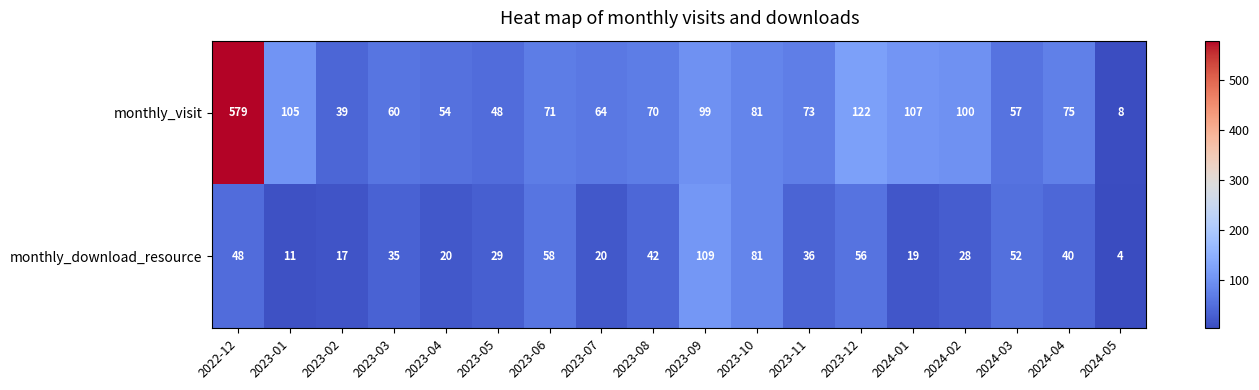

List the series in order of their overall mean, highest first.

monthly_visit, monthly_download_resource